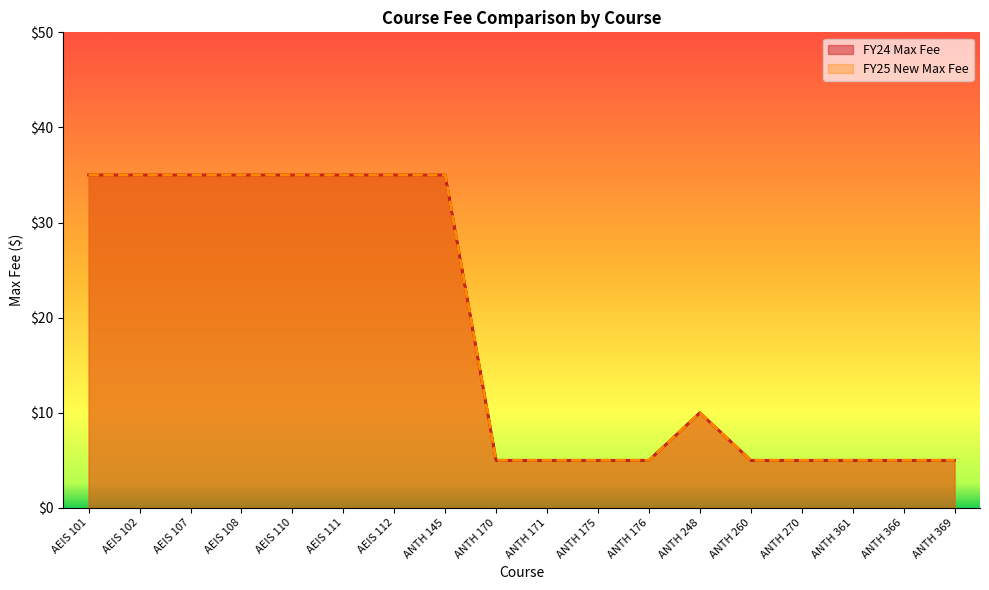

The value of FY25 New Max Fee at ANTH 171 is 5. True or false?

True